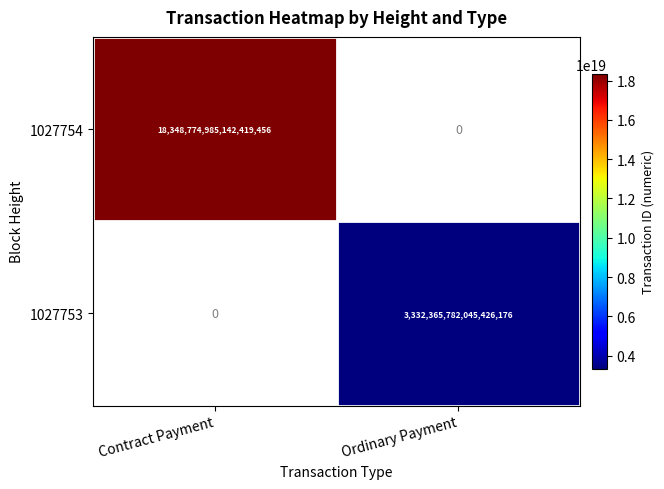

True or false: 1027753 has a value of 4544026946549126144 at Ordinary Payment.

False